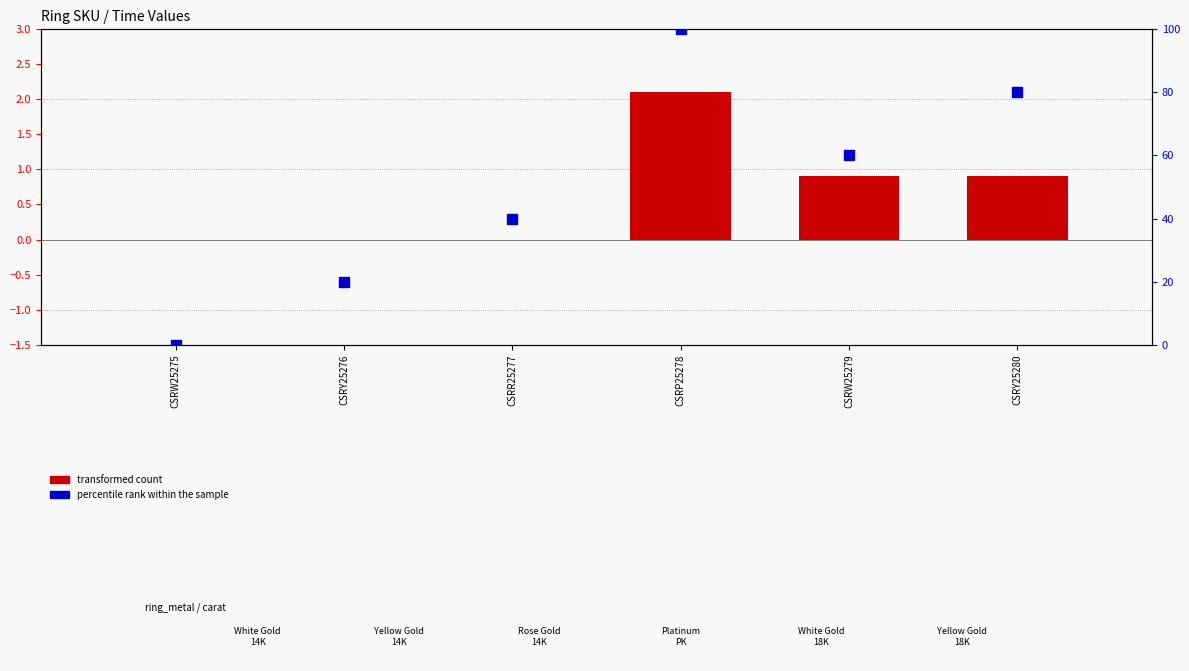

Which series contains the highest Y value?

percentile rank within the sample